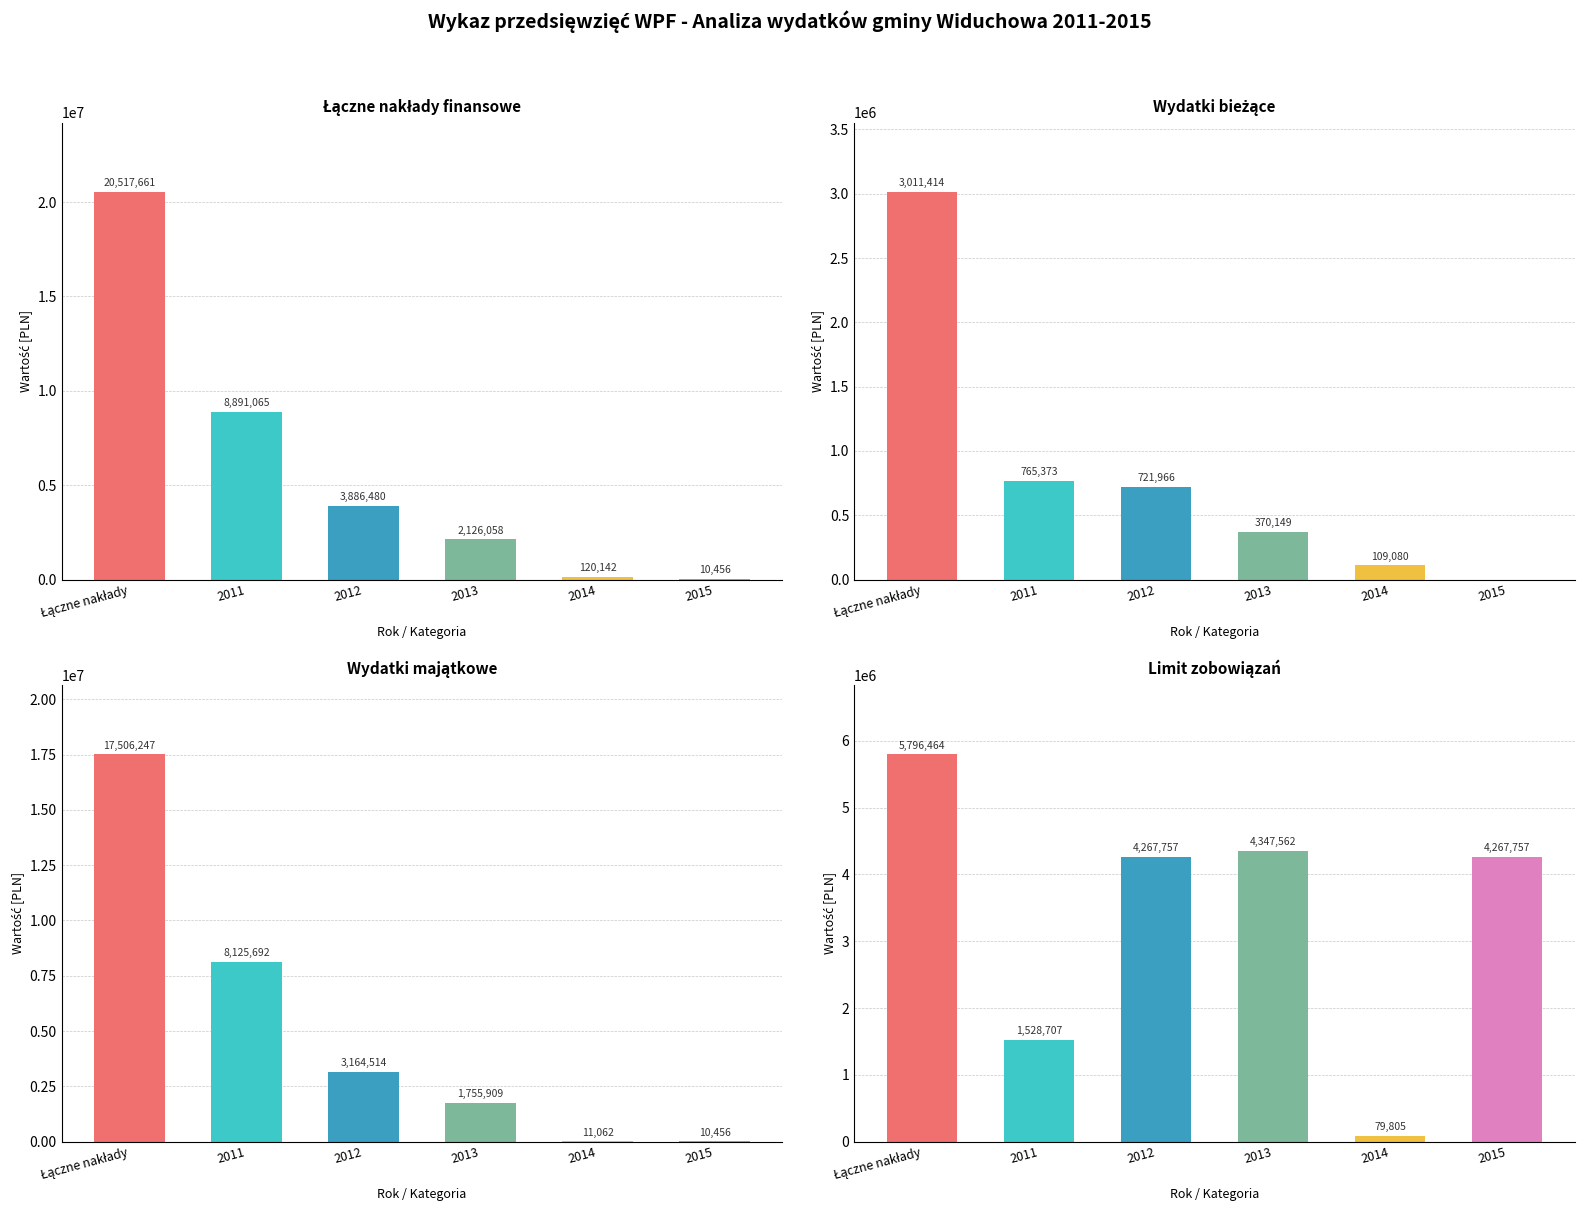

At which category does the chart reach its minimum across all series?

2015